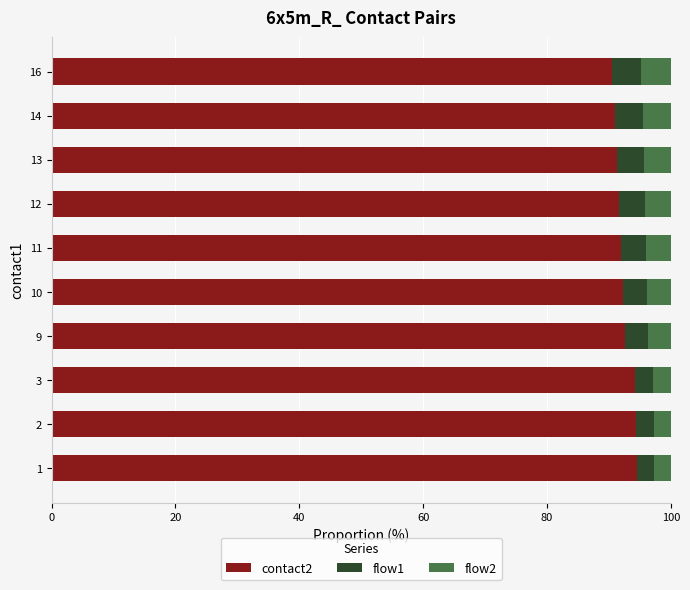

Is it true that contact2 equals 94.4 at 2?

True